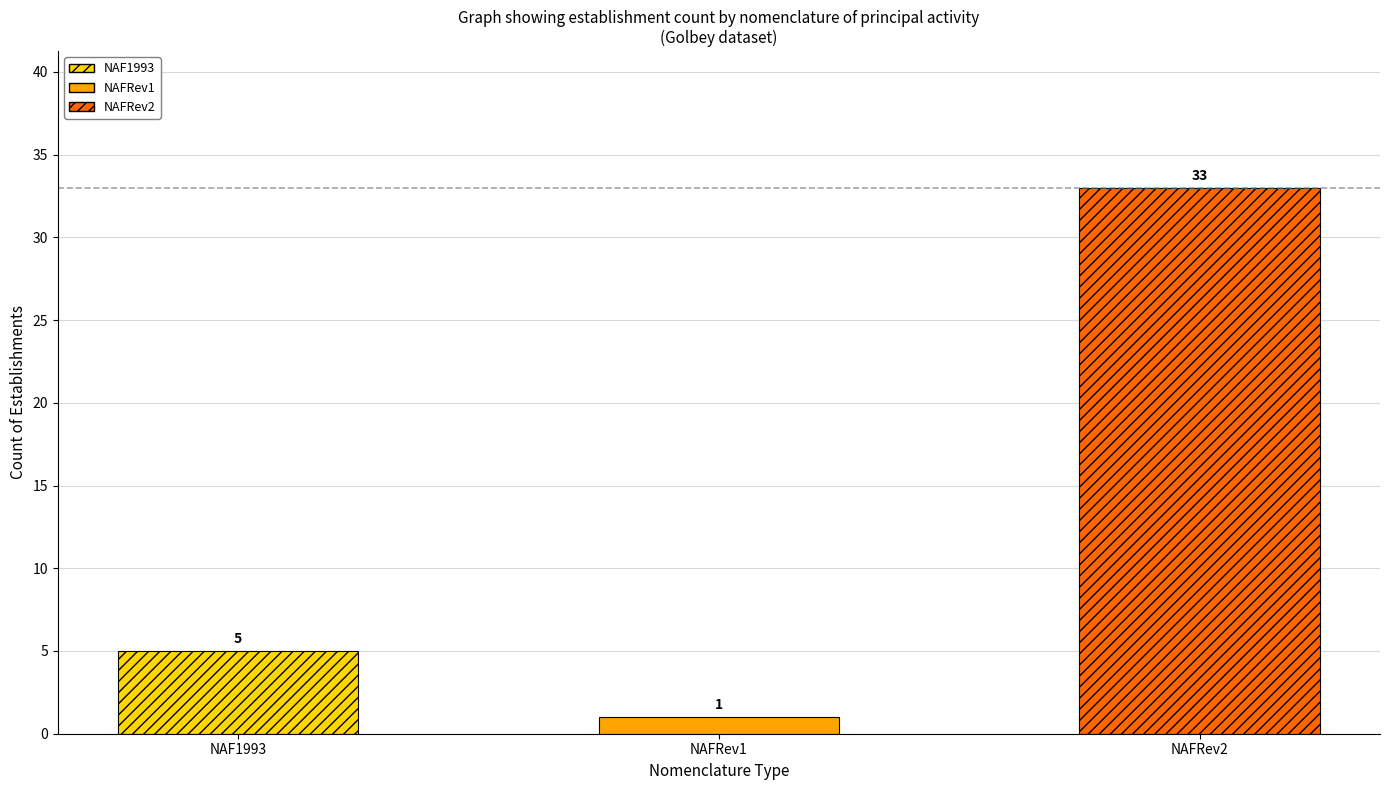

The chart shows a value of 22 at NAFRev2. True or false?

False